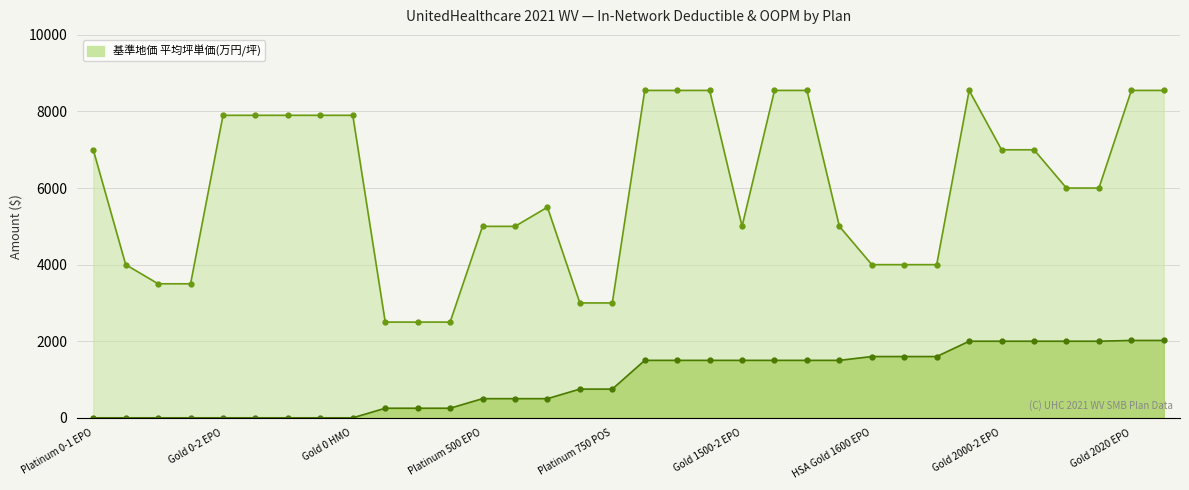

How many values in the Indiv OOPM series exceed 6000?

16